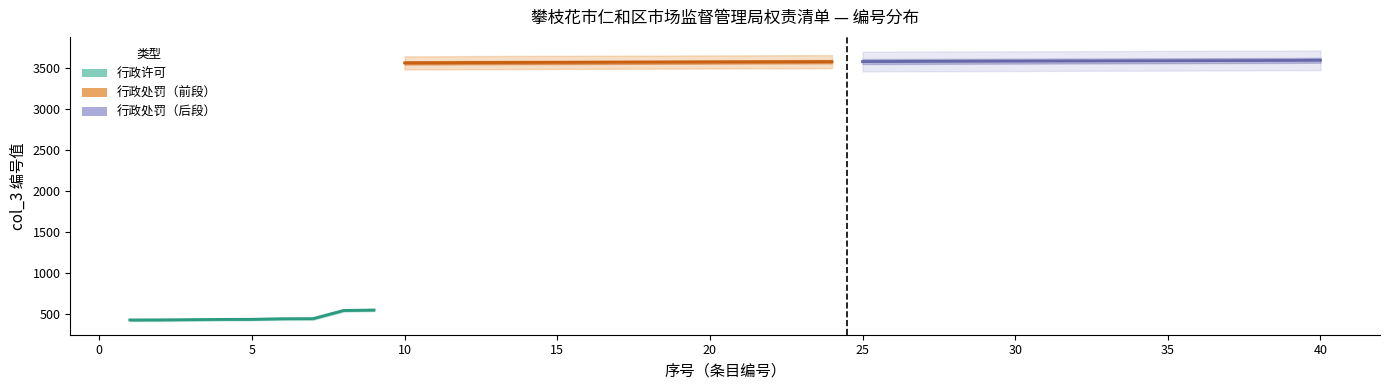

Approximately how many times larger is the value at 20 compared to 15?

1.0